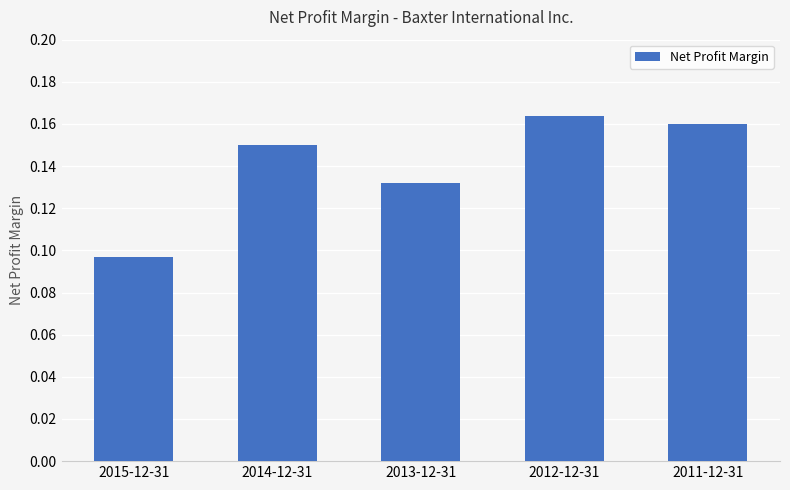

What position from the left is 2011-12-31?

5